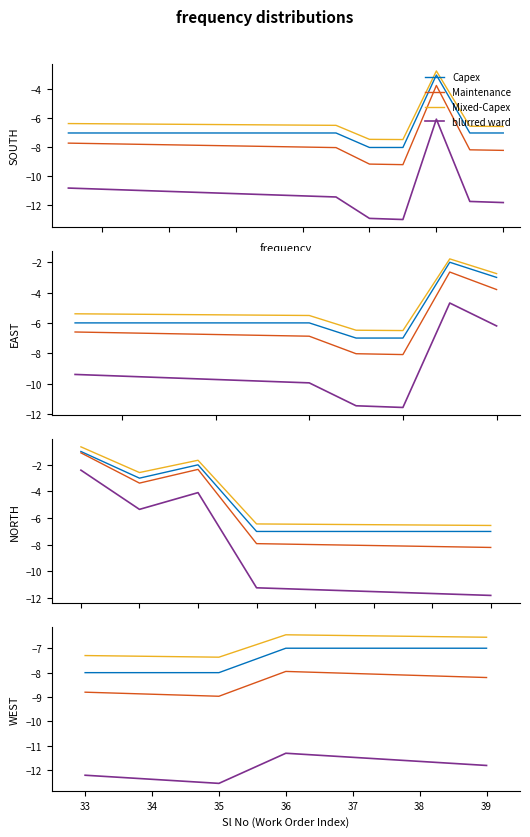

What is the difference between the Capex values at 37 and 34?

1.0